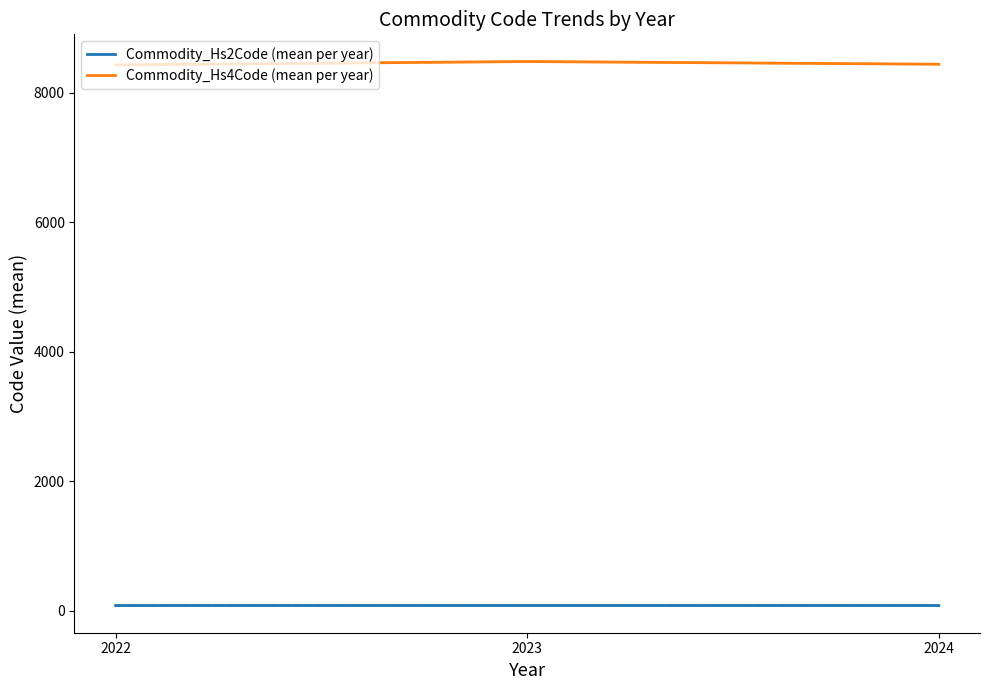

The Commodity_Hs4Code (mean per year) series shows 5270.1 at 2022. True or false?

False